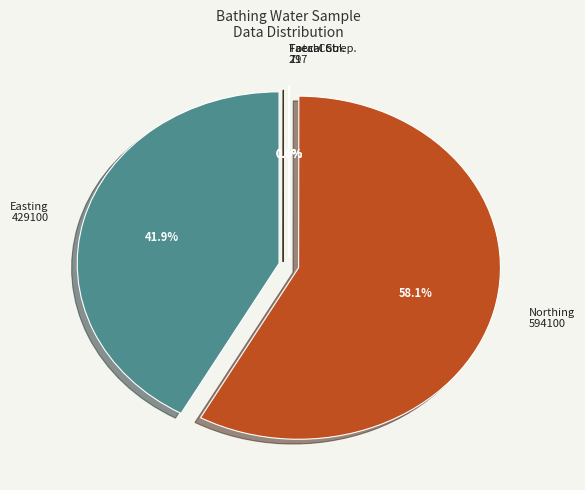

The bwq_sampling point > northing slice represents 69% of the pie. True or false?

False